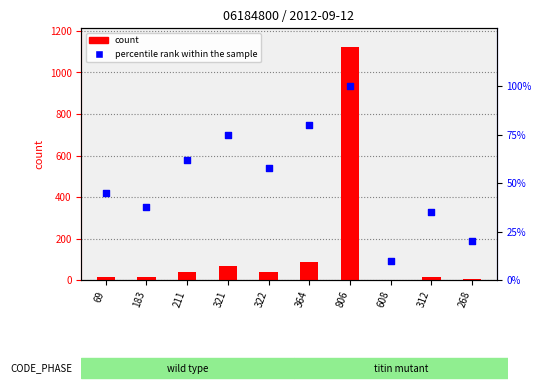

At how many categories does at least one series exceed 627?

1